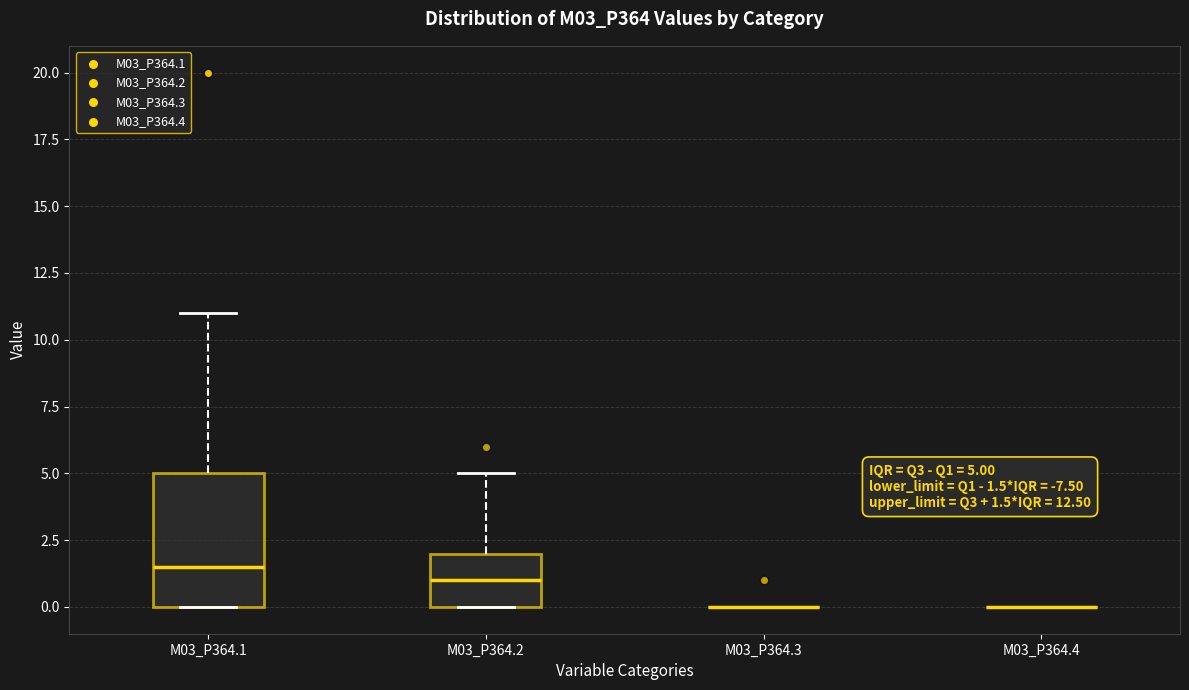

Comparing the boxes themselves (not the whiskers), which one is the tallest?

M03_P364.1